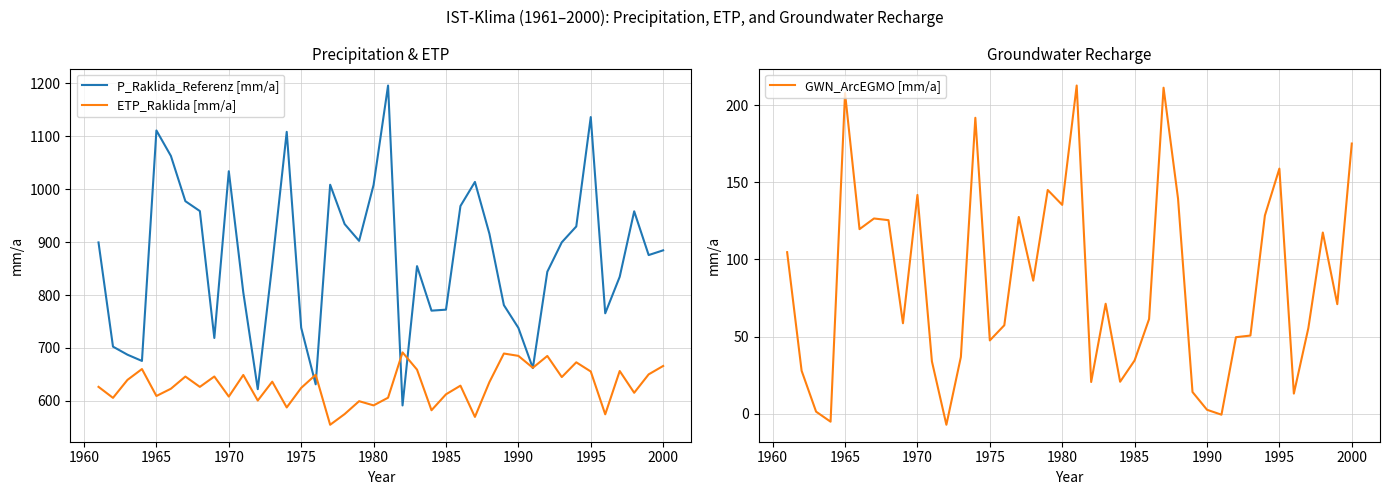

How many lines are shown in the chart?

3